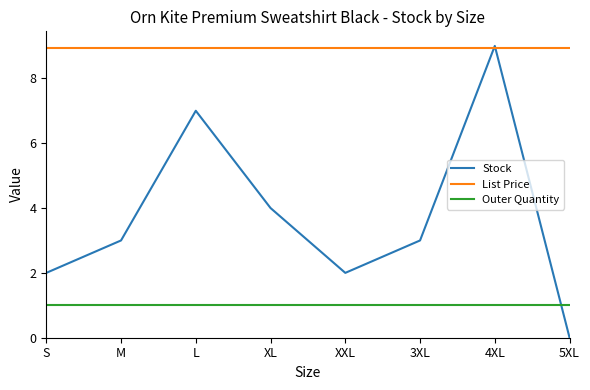

The Stock series shows 2.0 at S. True or false?

True